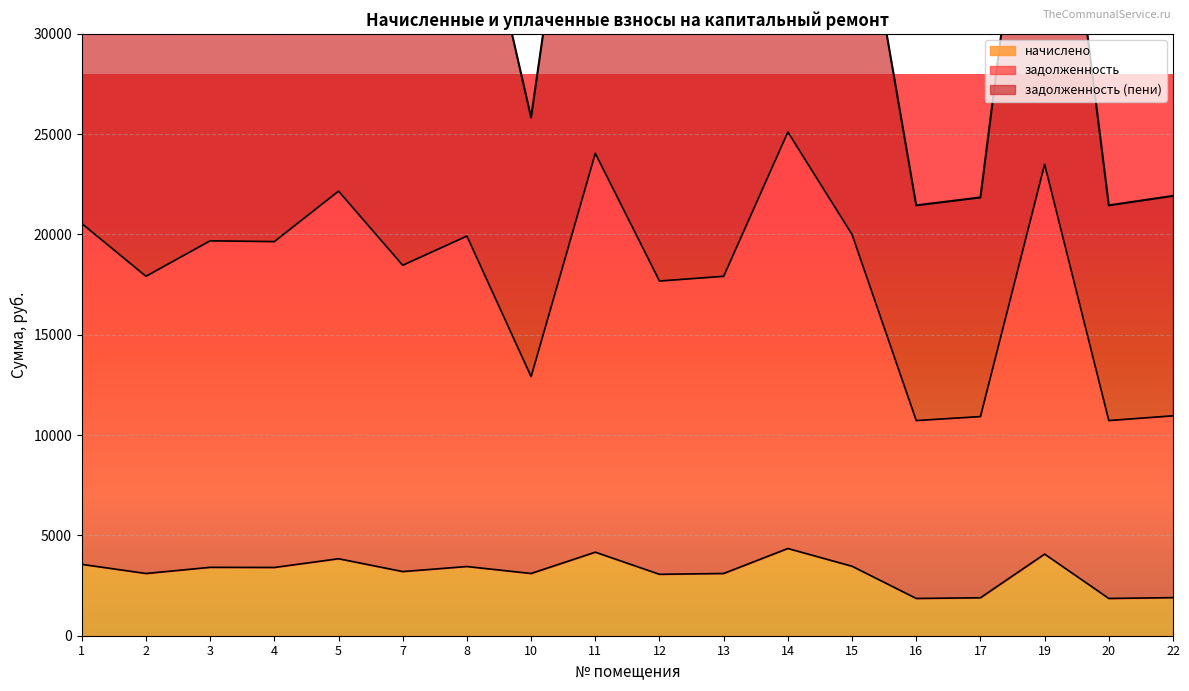

Which series has the largest total across all categories?

задолженность